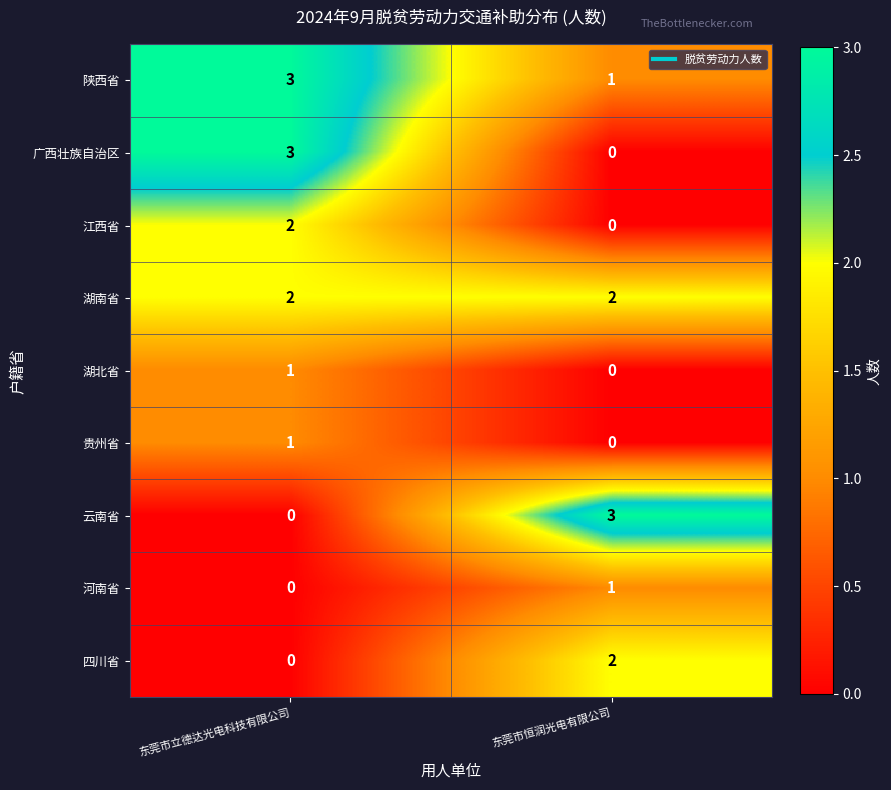

True or false: 四川省 has a value of 2 at 东莞市恒润光电有限公司.

True